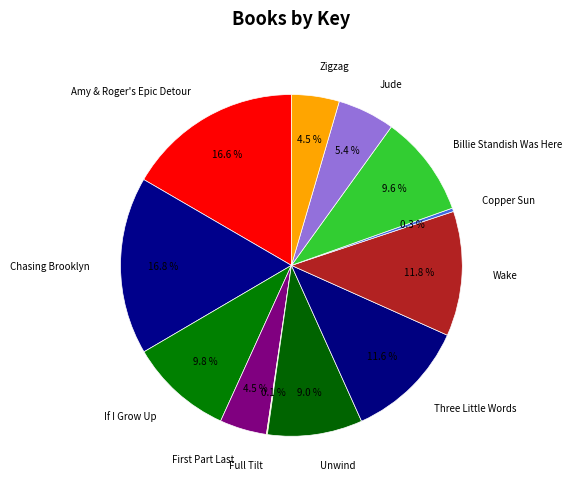

How much of the chart is everything except Chasing Brooklyn?

83.2%